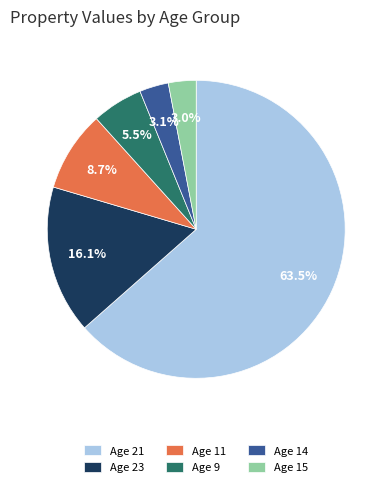

Which has a higher value, Age 9 or Age 23?

Age 23